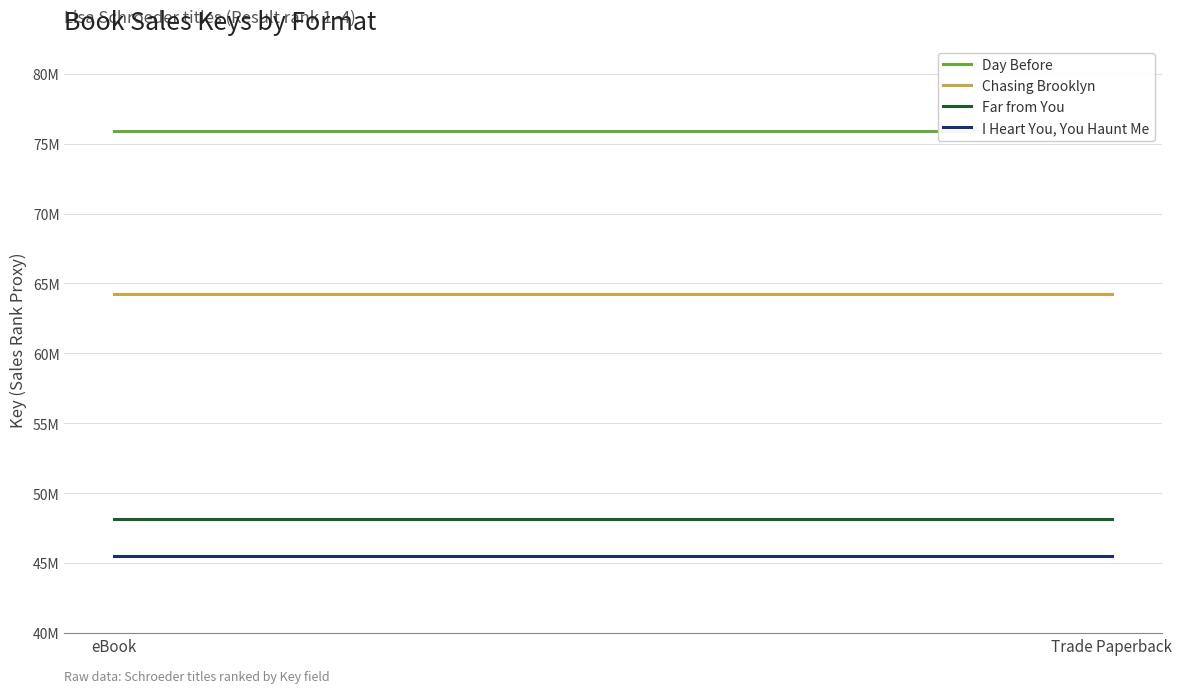

What position from the right is eBook?

2